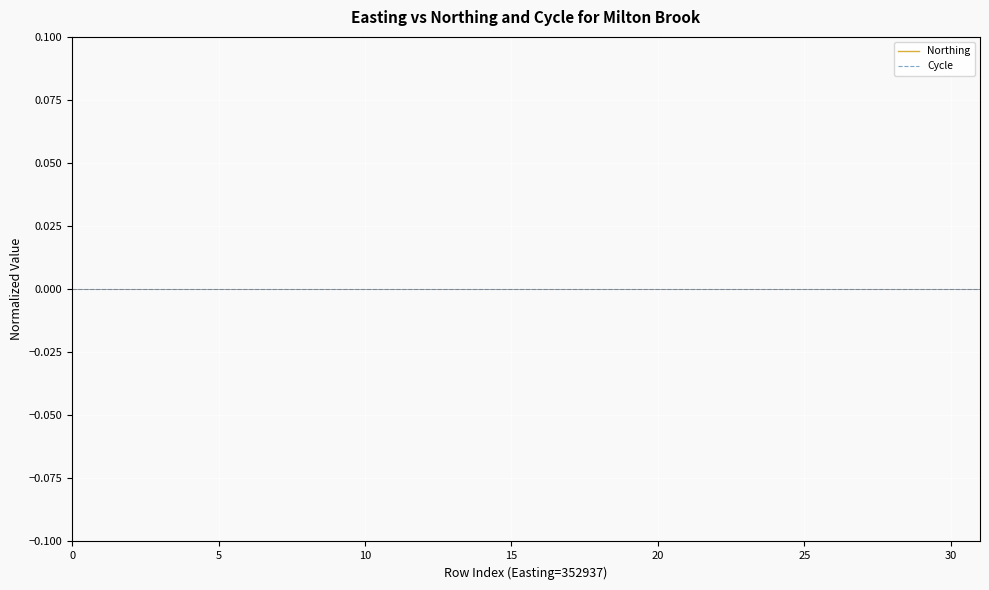

True or false: Cycle has a value of 0.0 at 16.

True